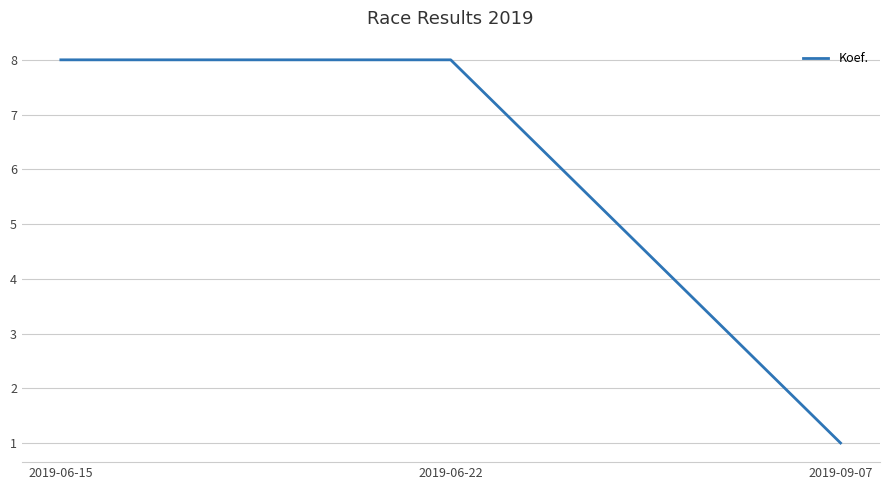

Approximately how many times larger is the value at 2019-06-22 compared to 2019-09-07?

8.0